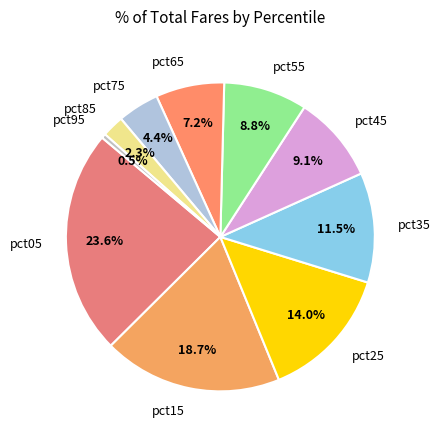

Is there a majority slice in this chart?

No